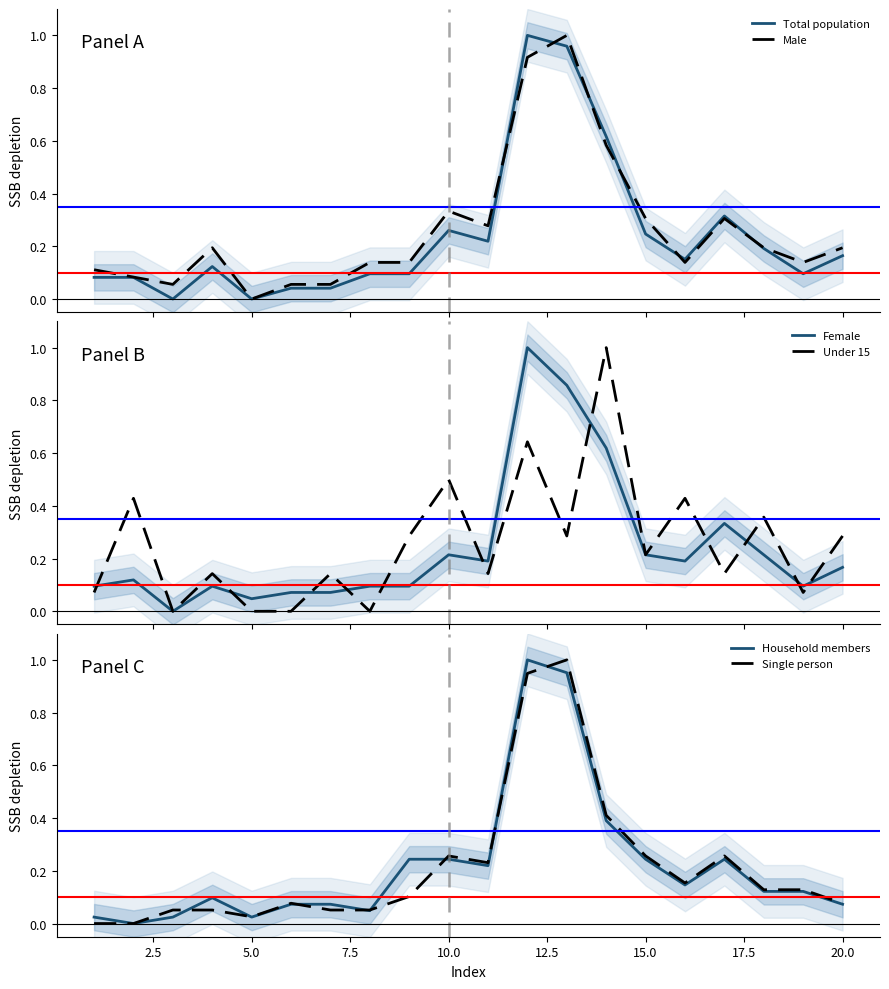

What are all the series names shown in the legend?

Total population, Male, Female, Under 15, Household members, Single person